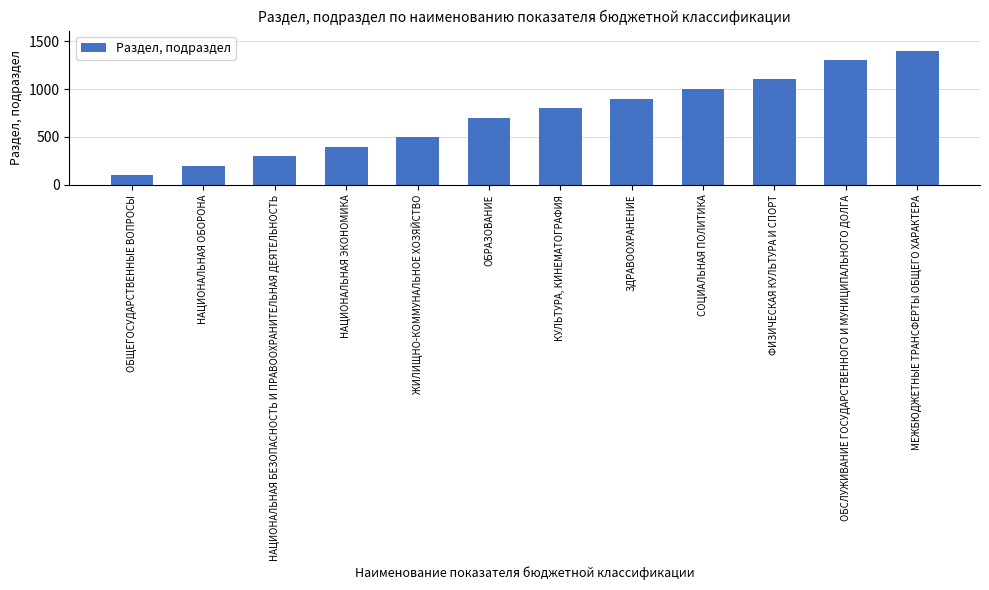

Which category has the highest value across all series?

МЕЖБЮДЖЕТНЫЕ ТРАНСФЕРТЫ ОБЩЕГО ХАРАКТЕРА